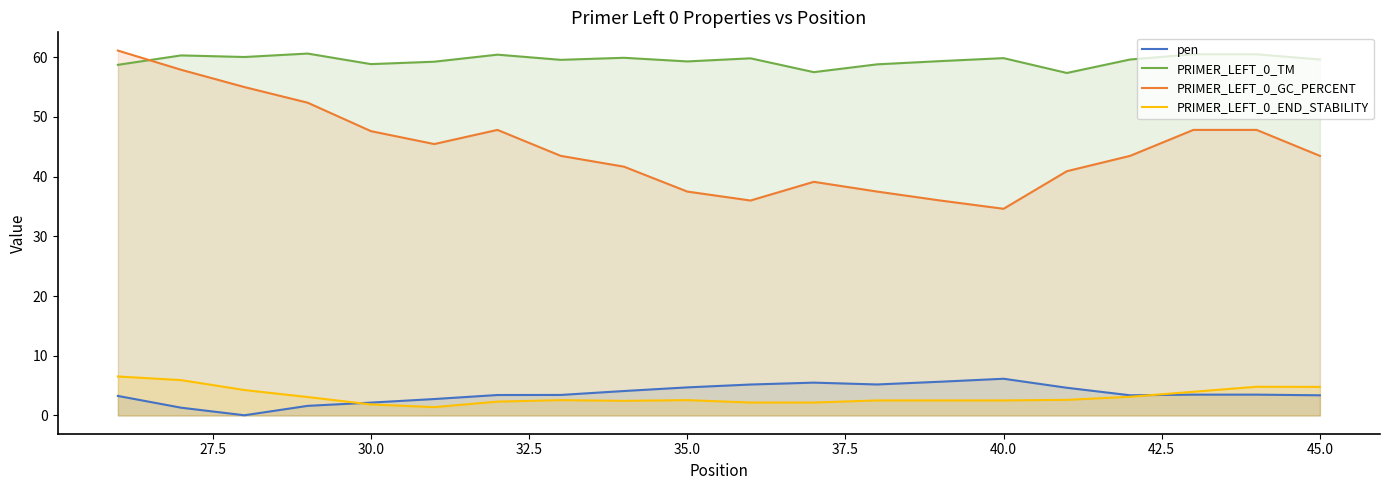

Reading left to right, transcribe all the data shown in this chart.

pen: 3.3	1.3	0.0	1.6	2.2	2.8	3.4	3.4	4.1	4.7	5.2	5.5	5.2	5.7	6.2	4.6	3.4	3.5	3.5	3.4
PRIMER_LEFT_0_TM: 58.7	60.3	60.0	60.6	58.8	59.2	60.4	59.6	59.9	59.3	59.8	57.5	58.8	59.3	59.8	57.4	59.6	60.5	60.5	59.6
PRIMER_LEFT_0_GC_PERCENT: 61.1	57.9	55.0	52.4	47.6	45.5	47.8	43.5	41.7	37.5	36.0	39.1	37.5	36.0	34.6	40.9	43.5	47.8	47.8	43.5
PRIMER_LEFT_0_END_STABILITY: 6.5	5.9	4.3	3.1	1.9	1.4	2.3	2.6	2.5	2.6	2.2	2.2	2.5	2.5	2.5	2.6	3.1	4.0	4.8	4.8